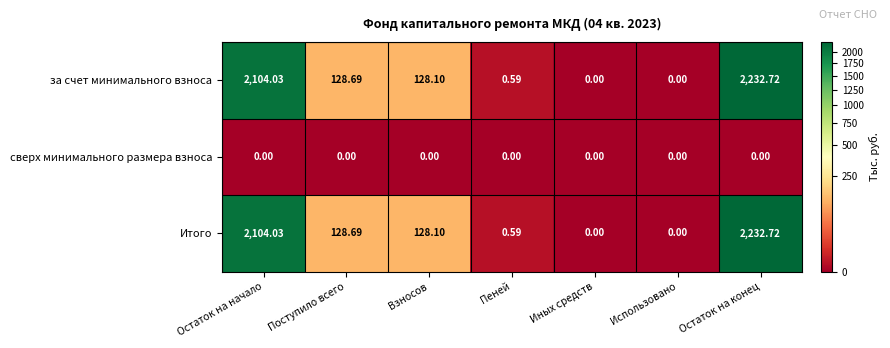

At which category does the chart reach its peak across all series?

Остаток на конец